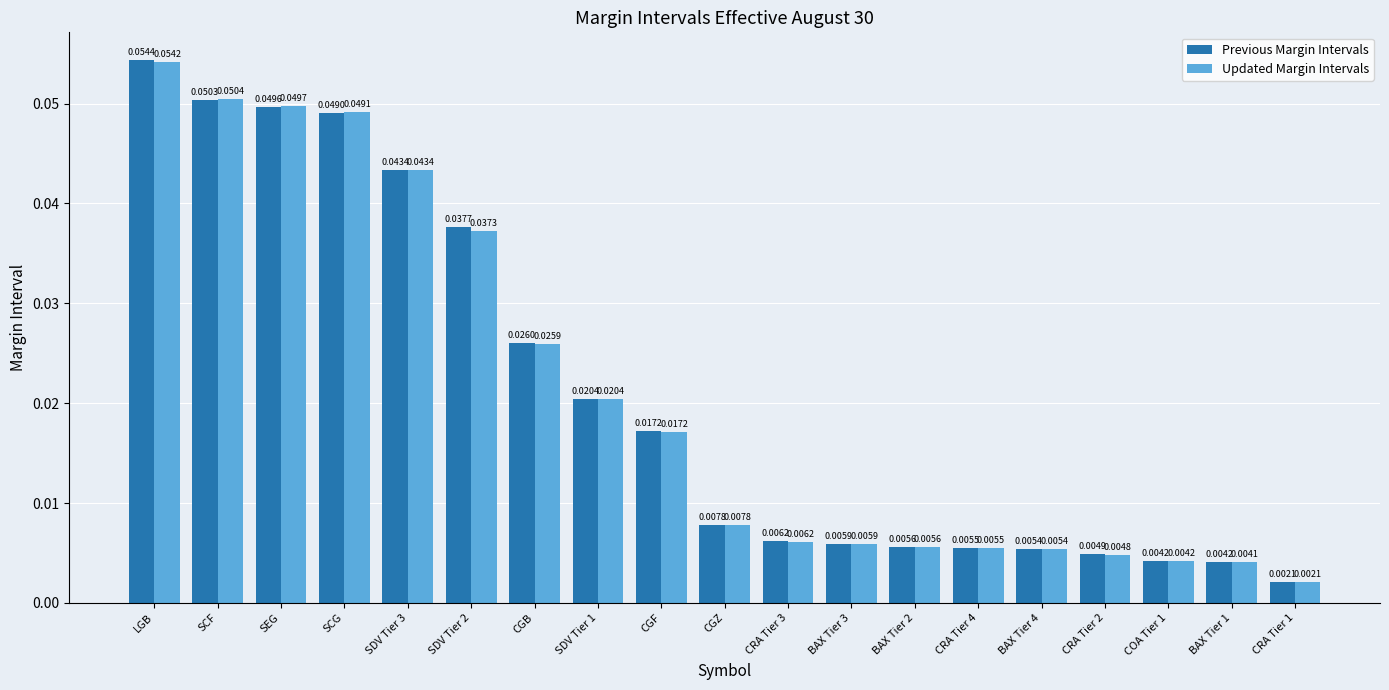

Which series has the largest total across all categories?

Previous Margin Intervals